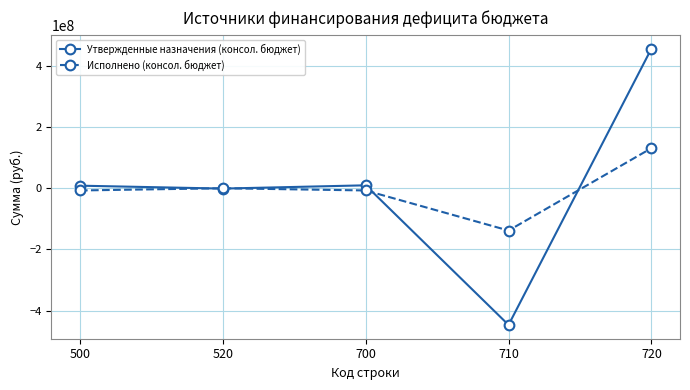

True or false: Исполнено (консол. бюджет) has more than 2 points higher than both neighbors.

False